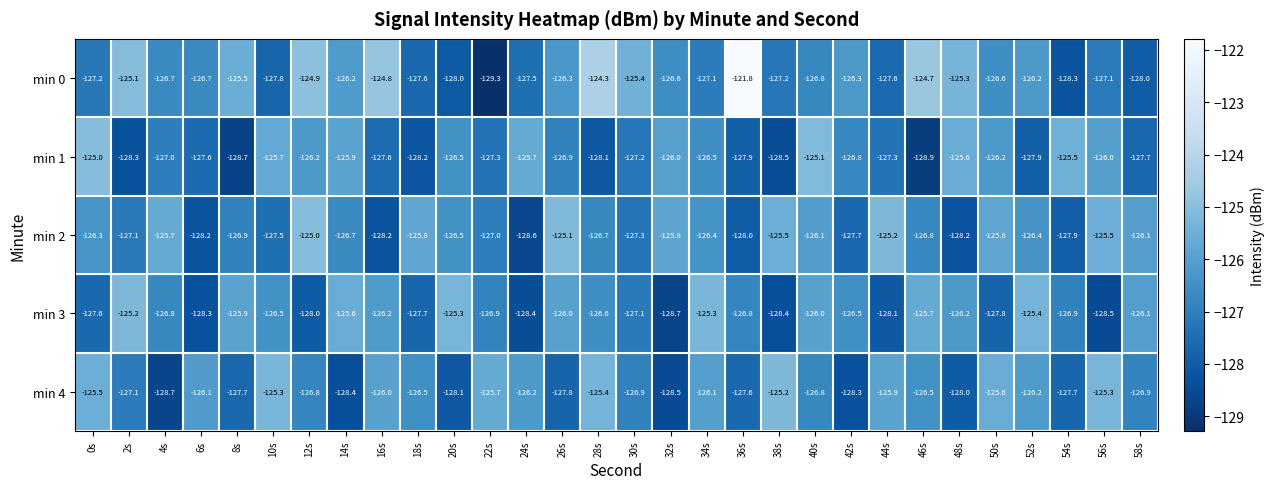

The min 4 series shows -128.0 at 48s. True or false?

True